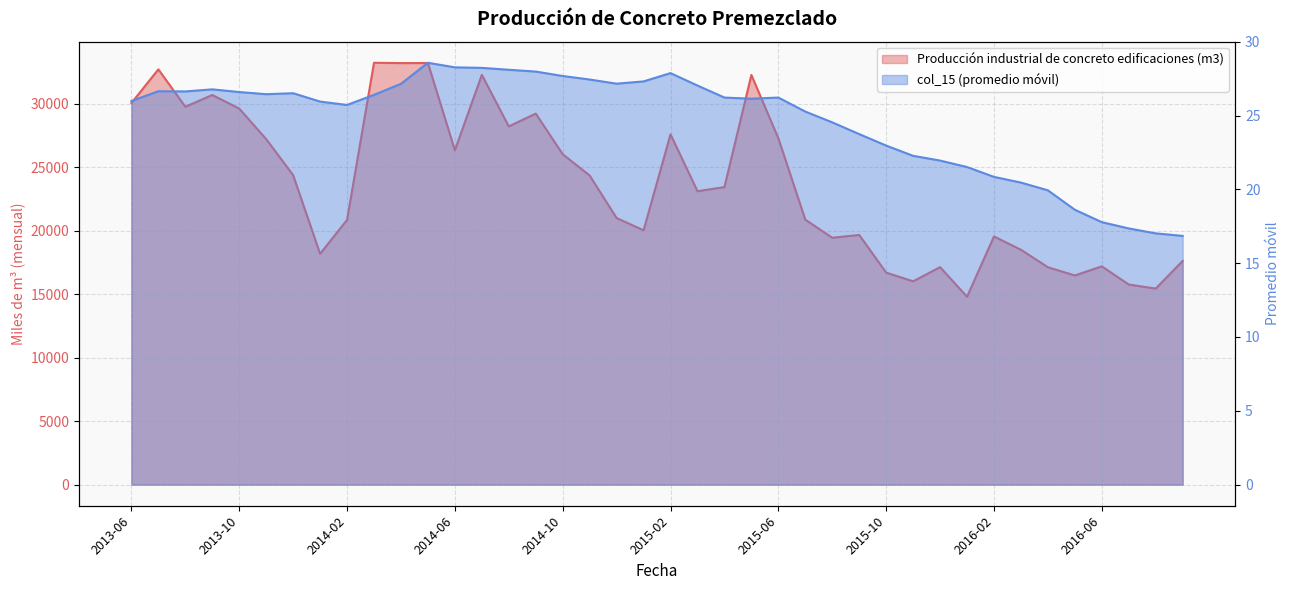

Is it true that col_15 equals 24.5 at 2015-08?

True